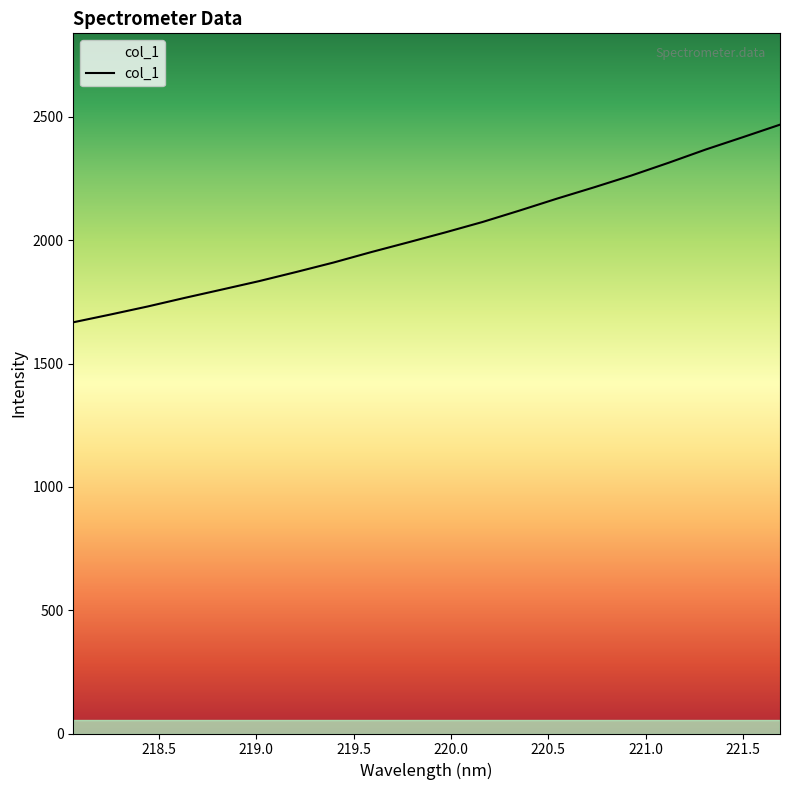

What is the minimum value shown in the chart?

1667.3